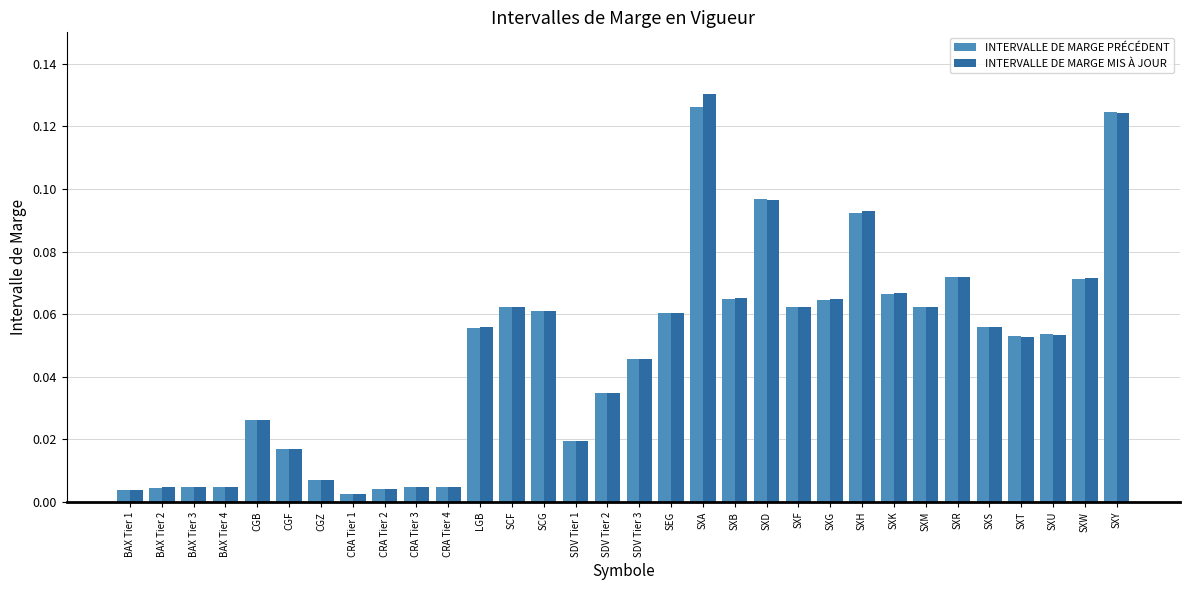

At how many categories does at least one series exceed 0?

32